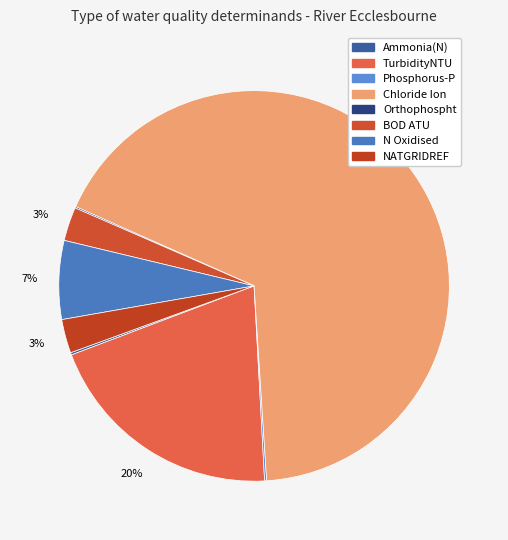

Does Chloride Ion represent more than half of the total?

Yes